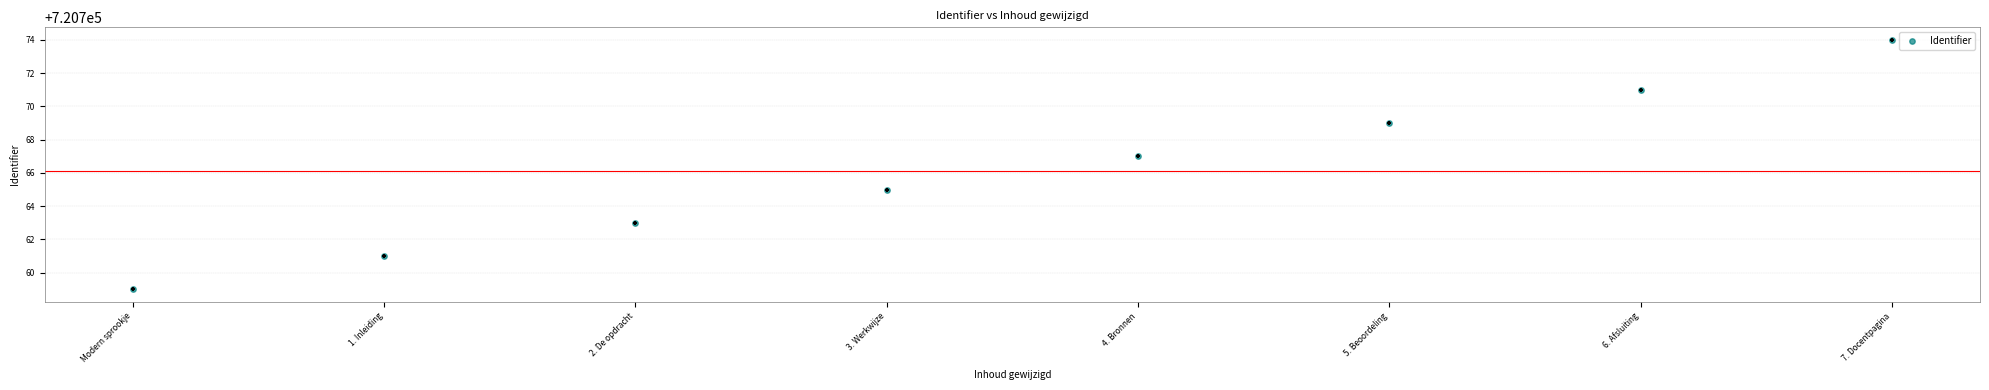

Approximately how many times larger is the value at 5. Beoordeling compared to 1. Inleiding?

1.0